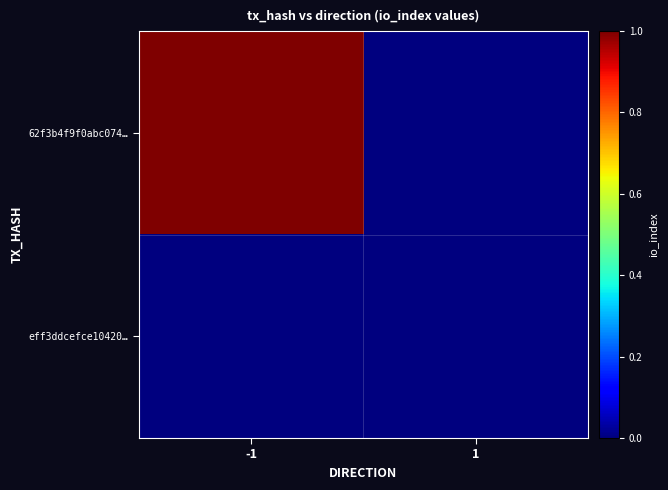

At 1, list the series in order from largest to smallest.

62f3b4f9f0abc074…, eff3ddcefce10420…